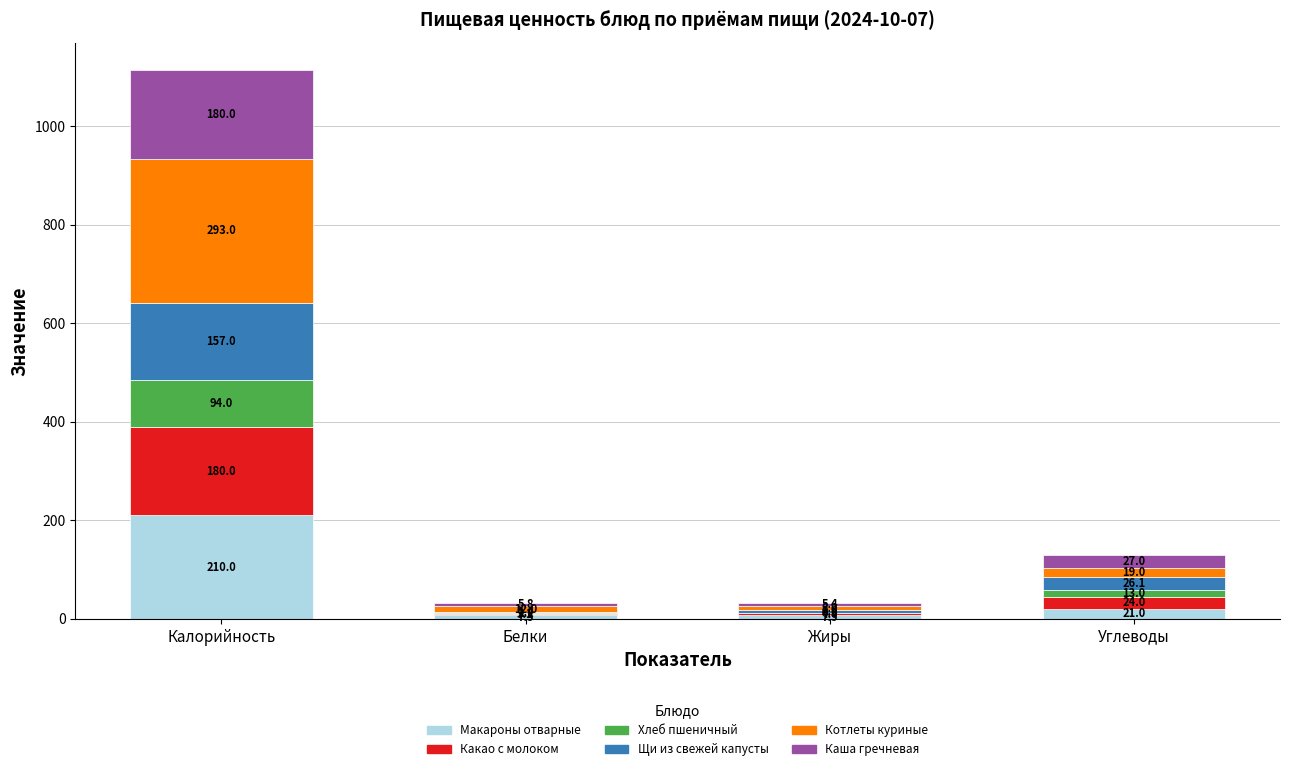

Reading left to right, list the values for the Макароны отварные series.

Калорийность=210.0	Белки=7.5	Жиры=7.5	Углеводы=21.0